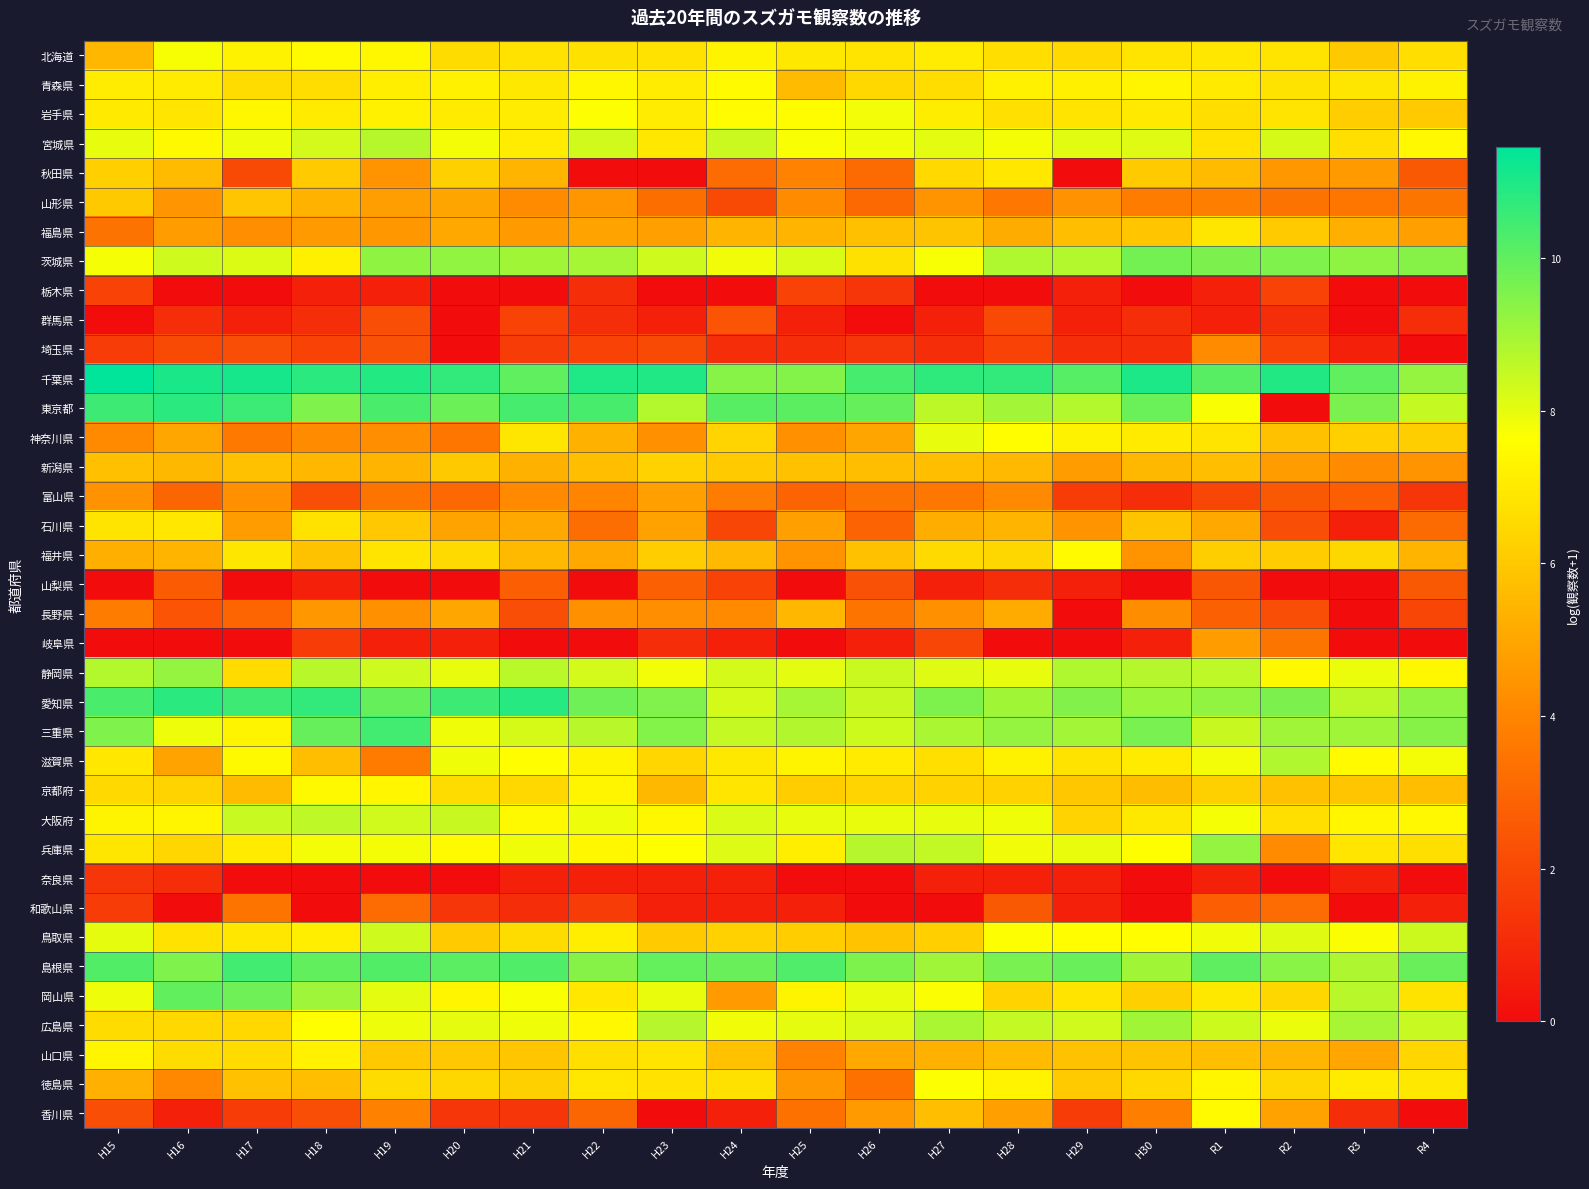

At how many categories does at least one series exceed 1?

20